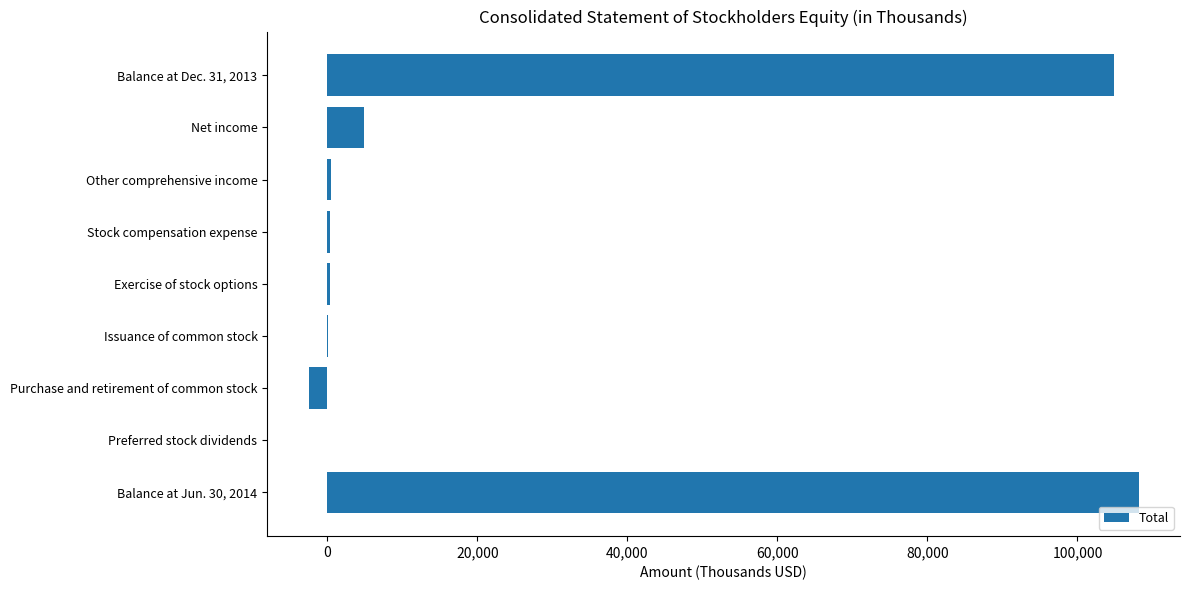

Is it true that the value at Balance at Dec. 31, 2013 is 42330?

False